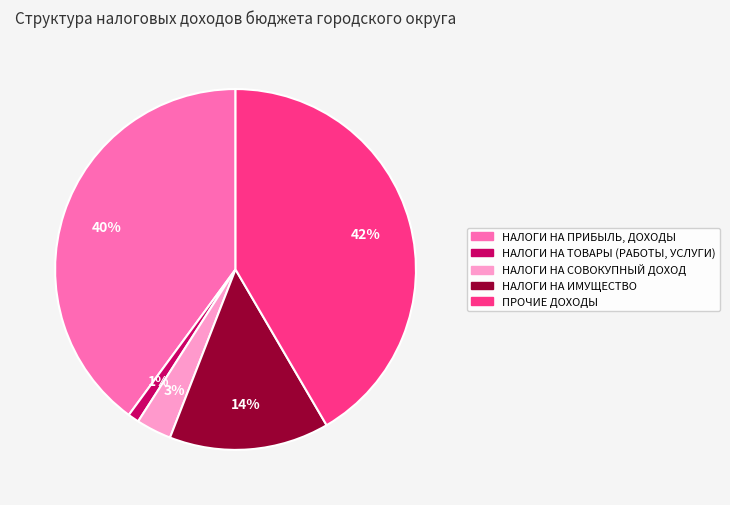

Is the sum of НАЛОГИ НА ТОВАРЫ (РАБОТЫ, УСЛУГИ) and ПРОЧИЕ ДОХОДЫ greater than half?

No